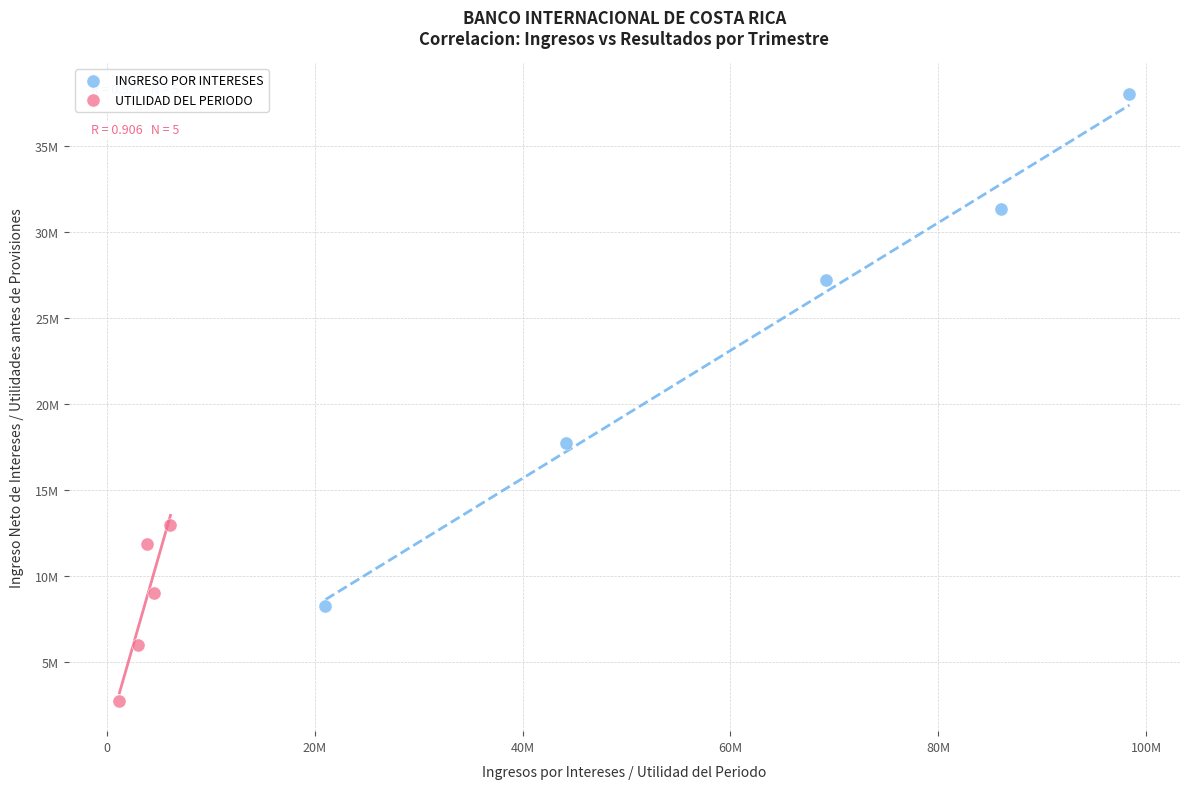

Which series has the largest Y range (max minus min)?

INGRESO POR INTERESES